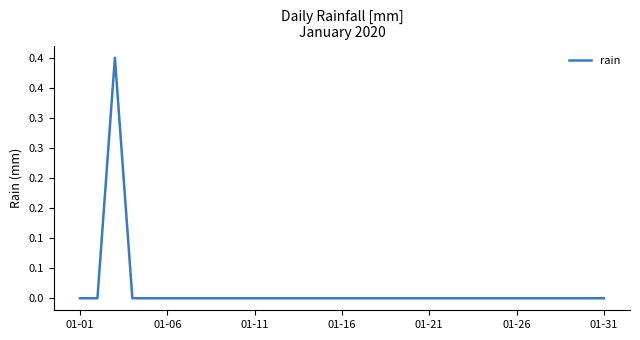

Does the chart display data point markers on the line(s)?

No